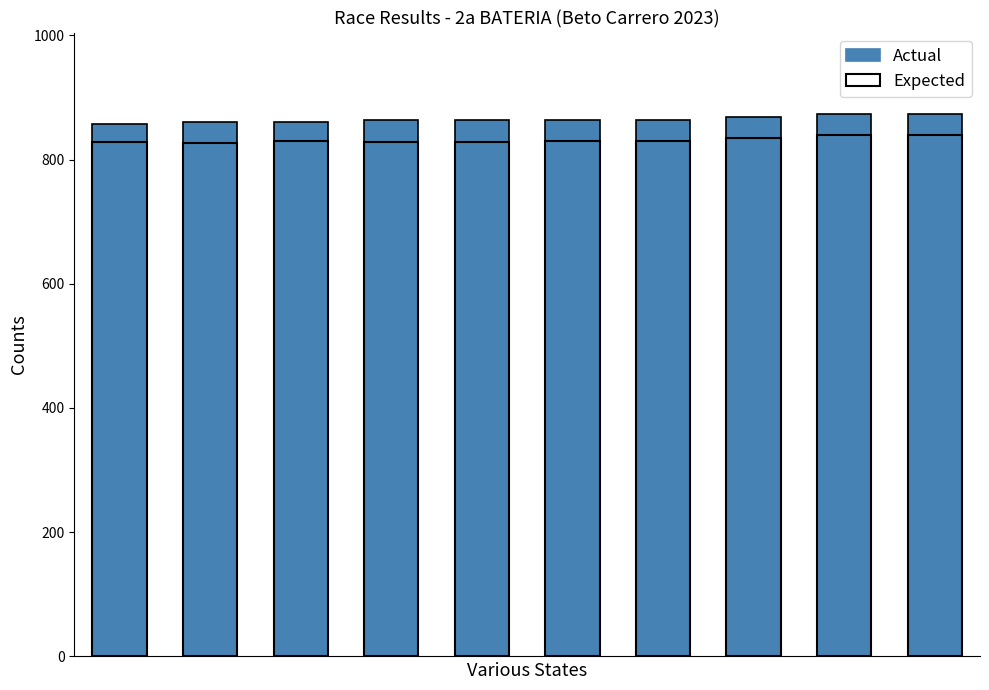

What is the maximum value shown in the chart?

873.4